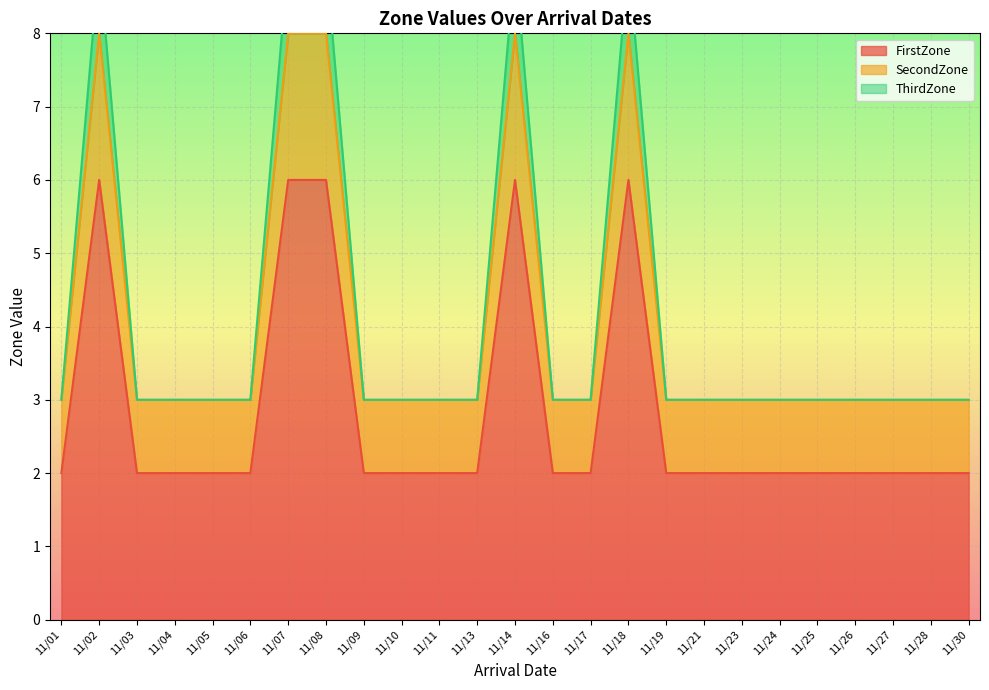

Which category has the highest value in the FirstZone series?

11/02